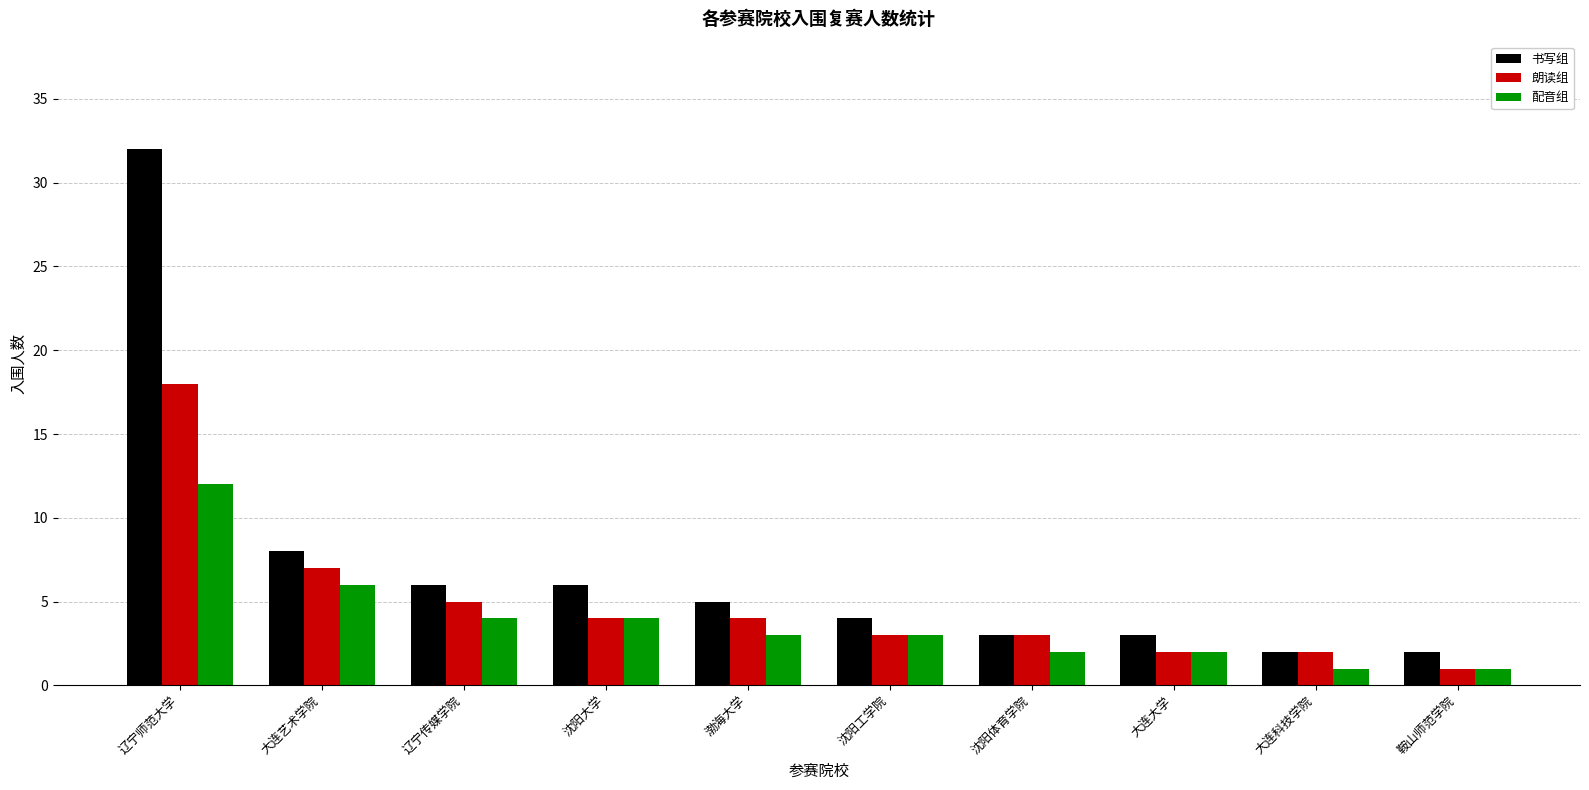

List the series in order of their overall mean, highest first.

书写组, 朗读组, 配音组